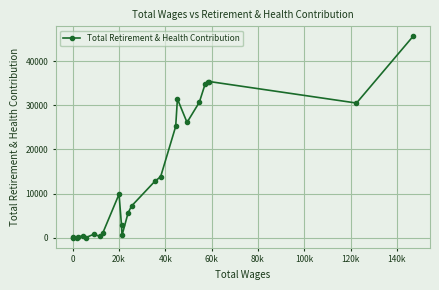

What is the greatest value displayed?

45579